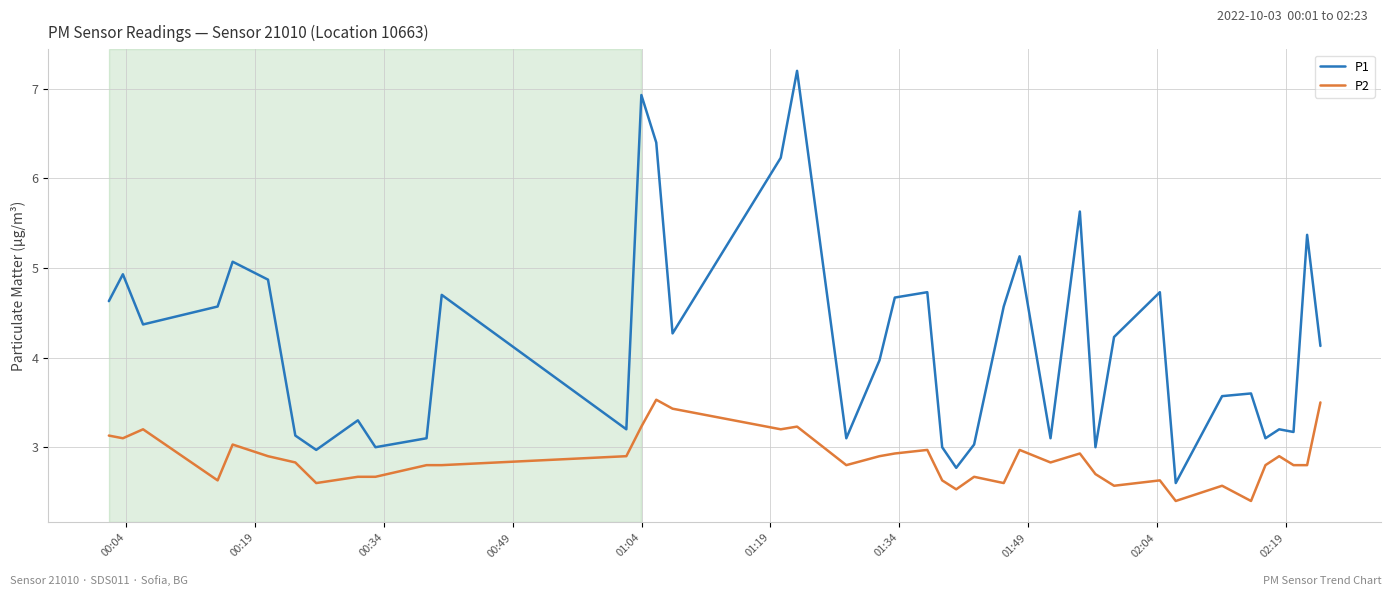

True or false: P2 and P1 intersect in this chart.

False